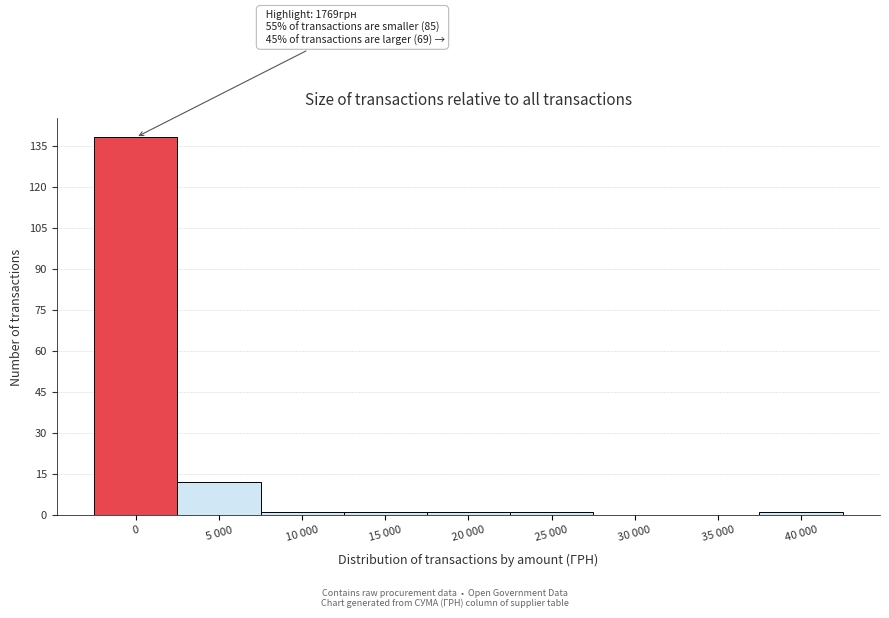

Reading left to right, what are all the values shown in this chart?

0=138	5 000=12	10 000=1	15 000=1	20 000=1	25 000=1	30 000=0	35 000=0	40 000=1